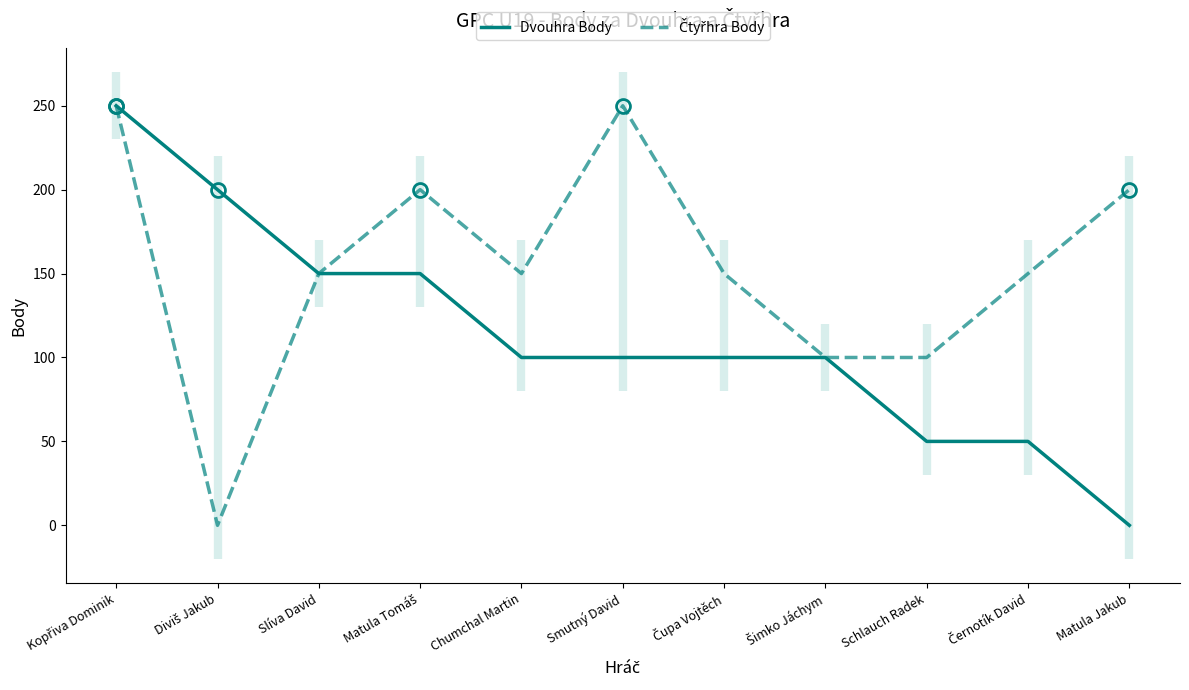

The value of Čtyřhra Body at Smutný David is 250. True or false?

True